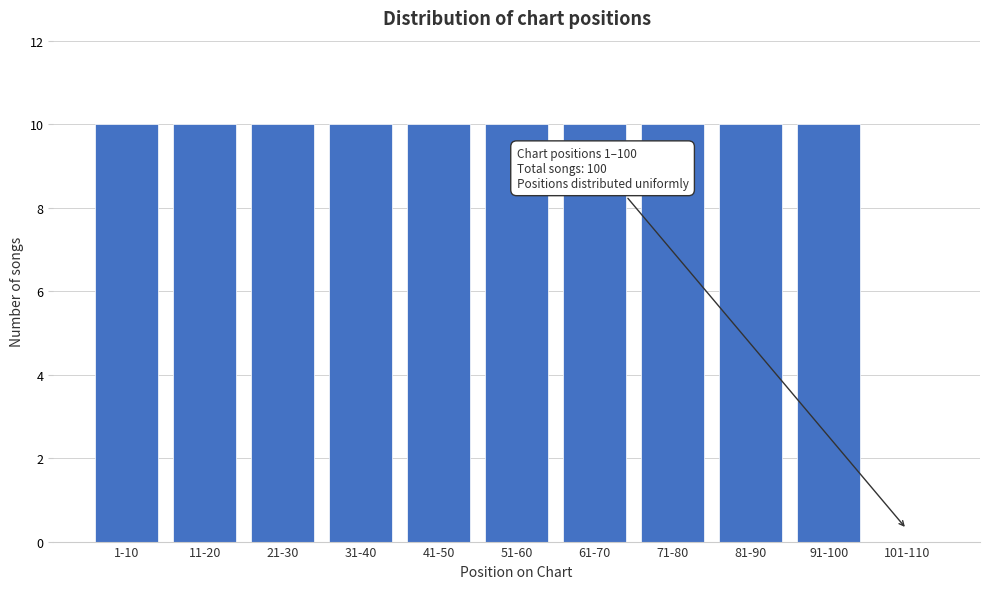

Reading left to right, list all the values displayed in this chart.

1-10=10	11-20=10	21-30=10	31-40=10	41-50=10	51-60=10	61-70=10	71-80=10	81-90=10	91-100=10	101-110=0